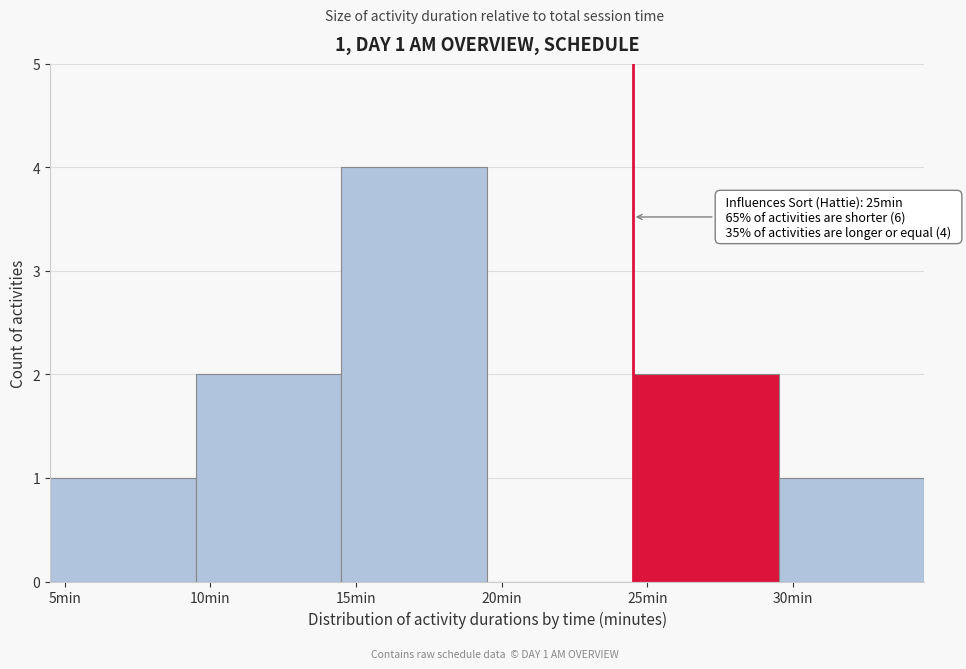

Reading left to right, transcribe all the data shown in this chart.

5min=1	10min=2	15min=4	20min=0	25min=2	30min=1